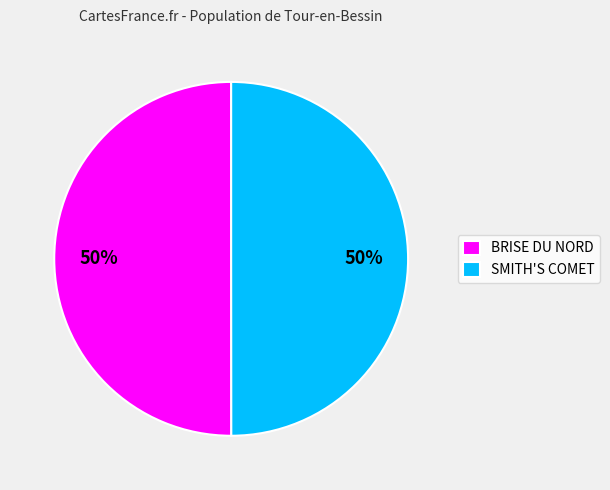

Approximately how many times larger is the value at BRISE DU NORD compared to SMITH'S COMET?

1.0